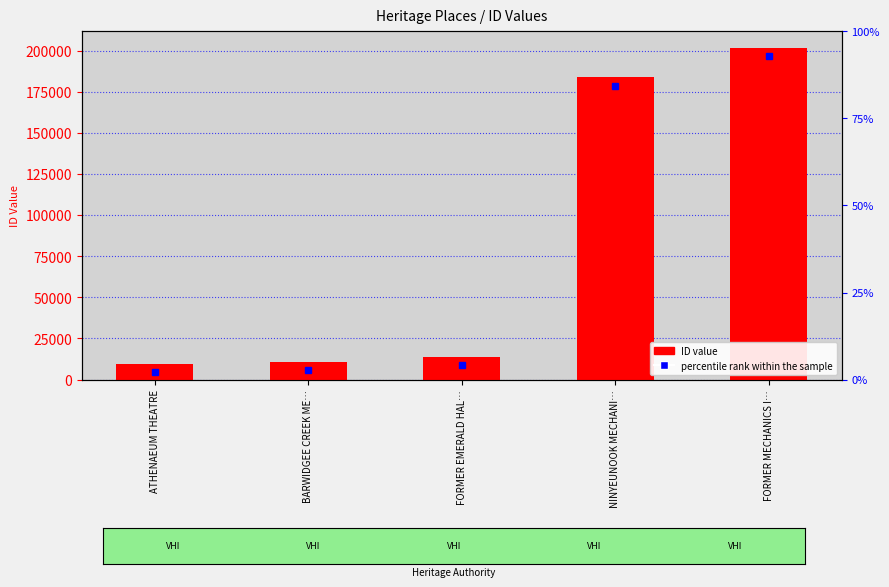

How many data points does each series have?

5